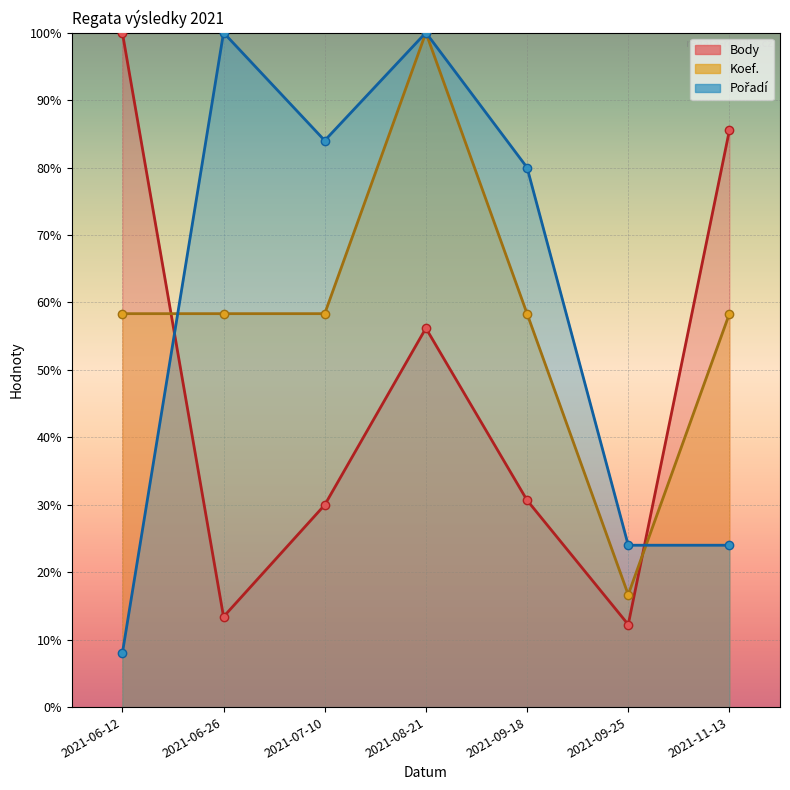

The Pořadí series shows 24.0 at 2021-11-13. True or false?

True